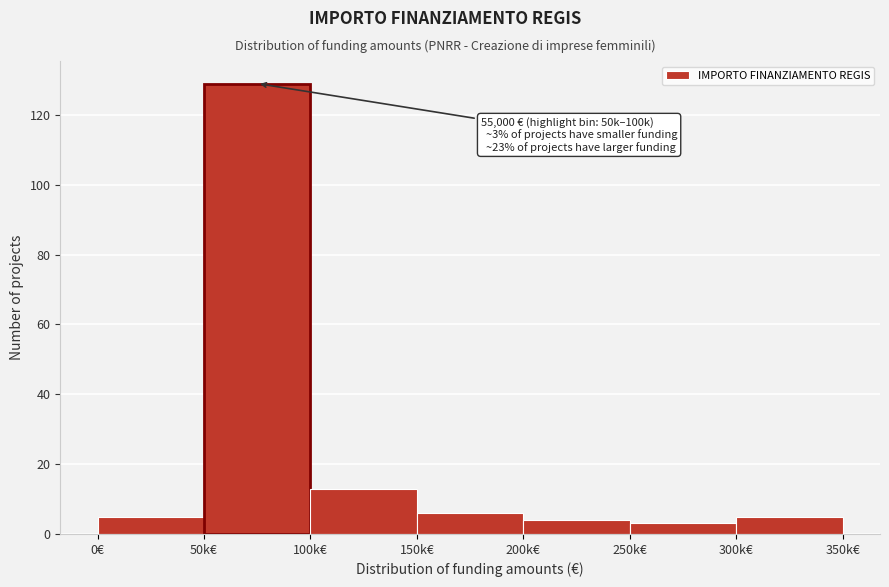

Reading left to right, list all the values displayed in this chart.

5	129	13	6	4	3	5